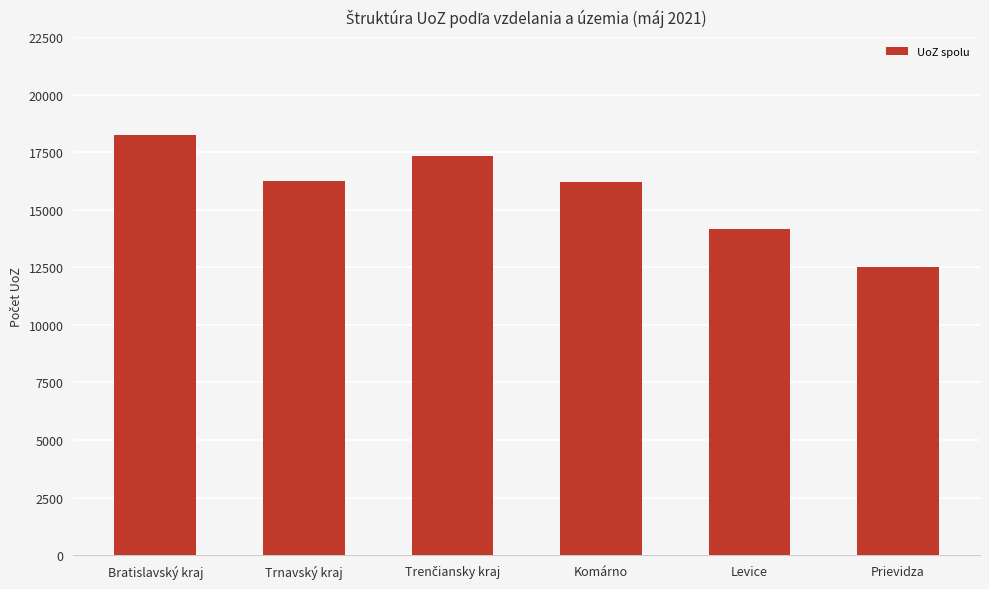

What is the greatest value displayed?

18248